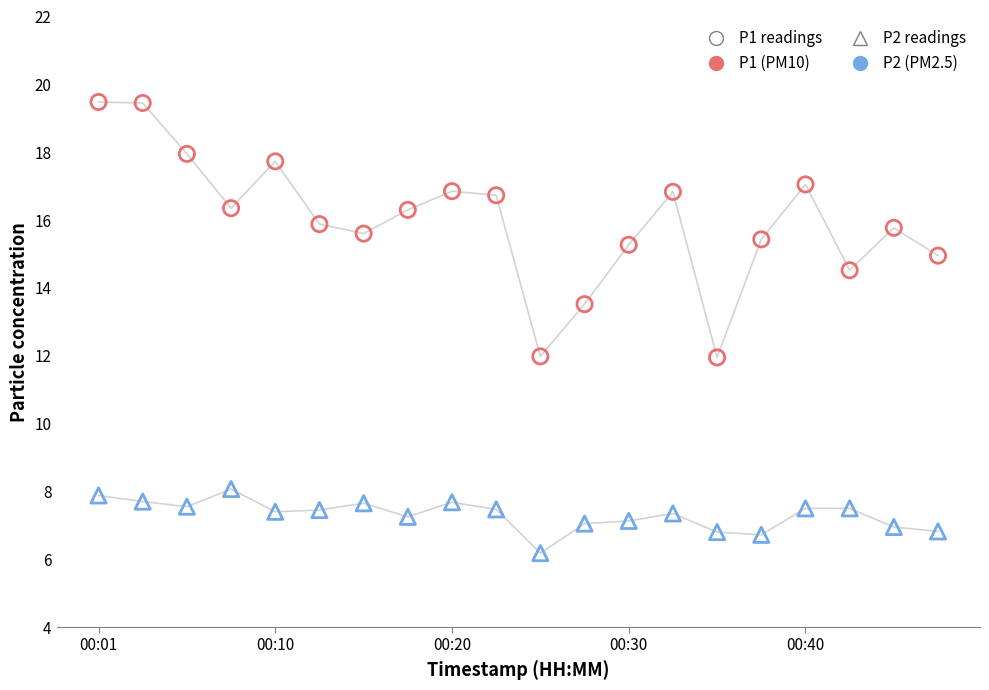

Across all data points, what is the range of Y values (max minus min)?

13.3